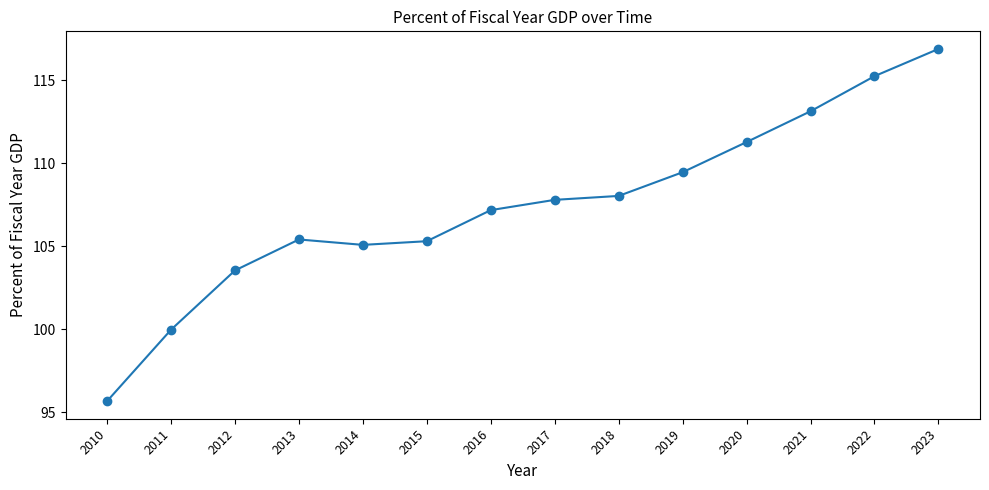

True or false: there are more than 1 points higher than both neighbors.

False